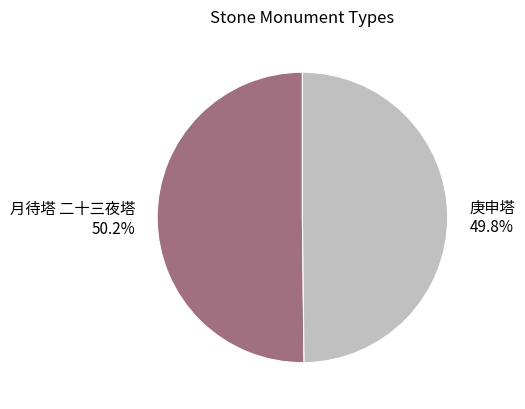

Approximately how many times larger is the value at 月待塔 二十三夜塔 compared to 庚申塔?

1.0